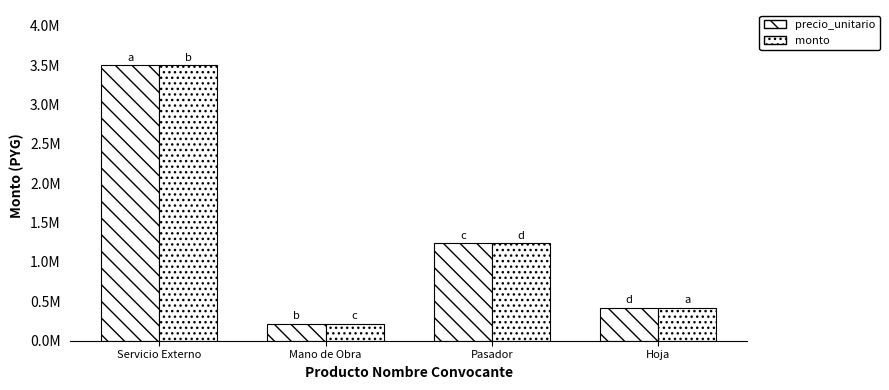

The value of precio_unitario at Hoja is 700703. True or false?

False